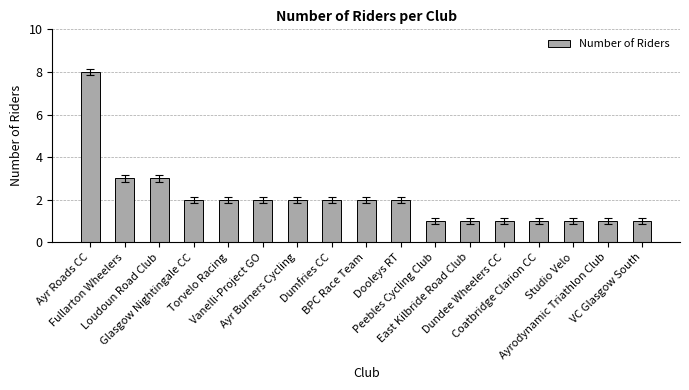

Which has a higher value, Vanelli-Project GO or East Kilbride Road Club?

Vanelli-Project GO